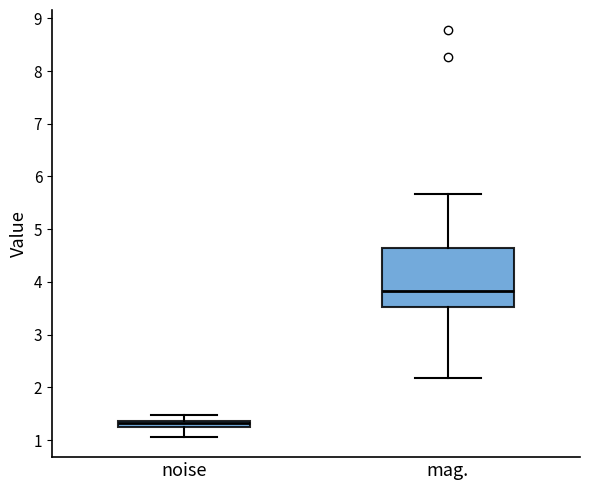

Which box's median line is the lowest?

noise